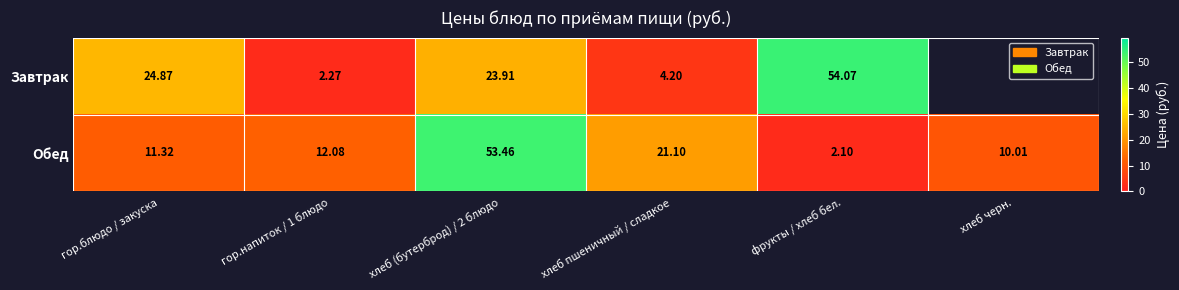

What is the total value across all series at гор.напиток / 1 блюдо?

14.3